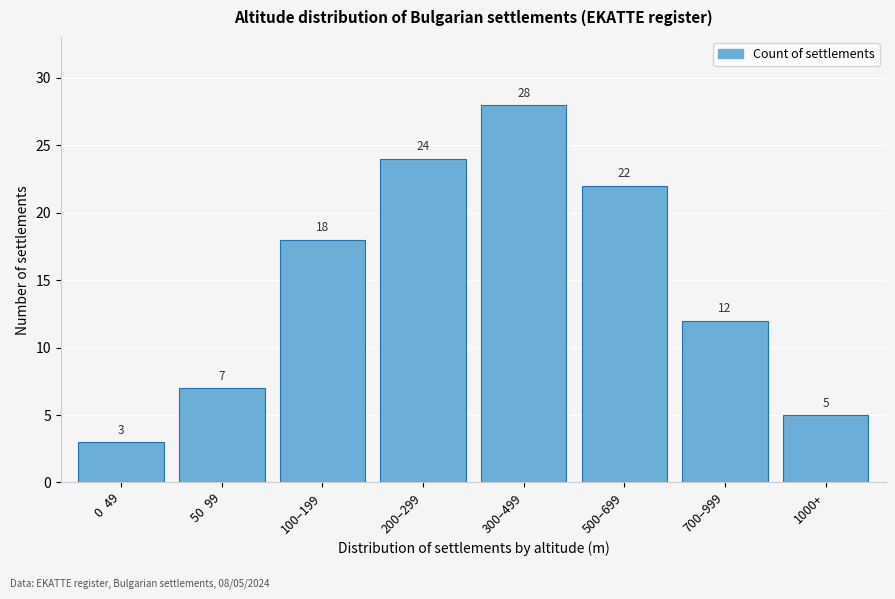

Reading left to right, extract all data points from this chart.

3	7	18	24	28	22	12	5